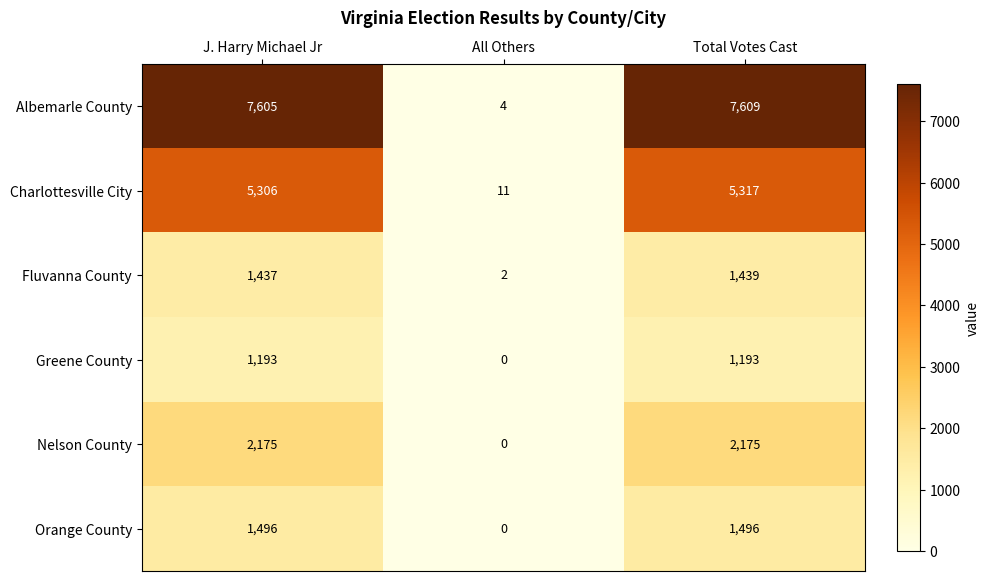

Reading left to right, list all the values displayed in this chart.

Albemarle County: 7605	4	7609
Charlottesville City: 5306	11	5317
Fluvanna County: 1437	2	1439
Greene County: 1193	0	1193
Nelson County: 2175	0	2175
Orange County: 1496	0	1496